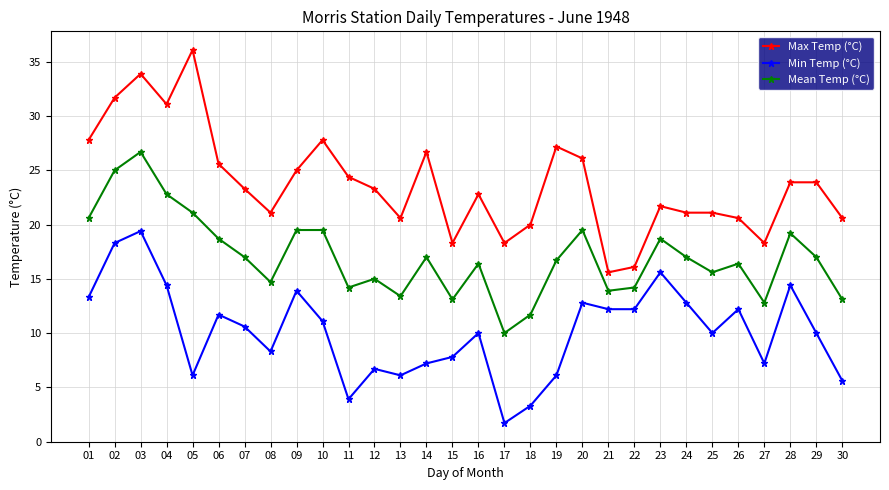

Between 12 and 19, which series saw the biggest shift?

Max Temp (°C)